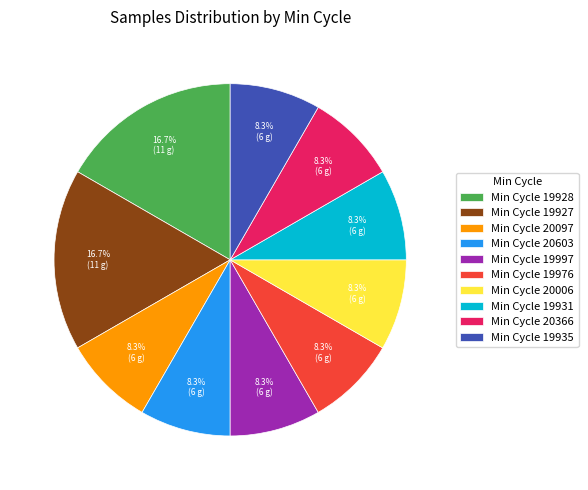

Does any single category account for the majority?

No